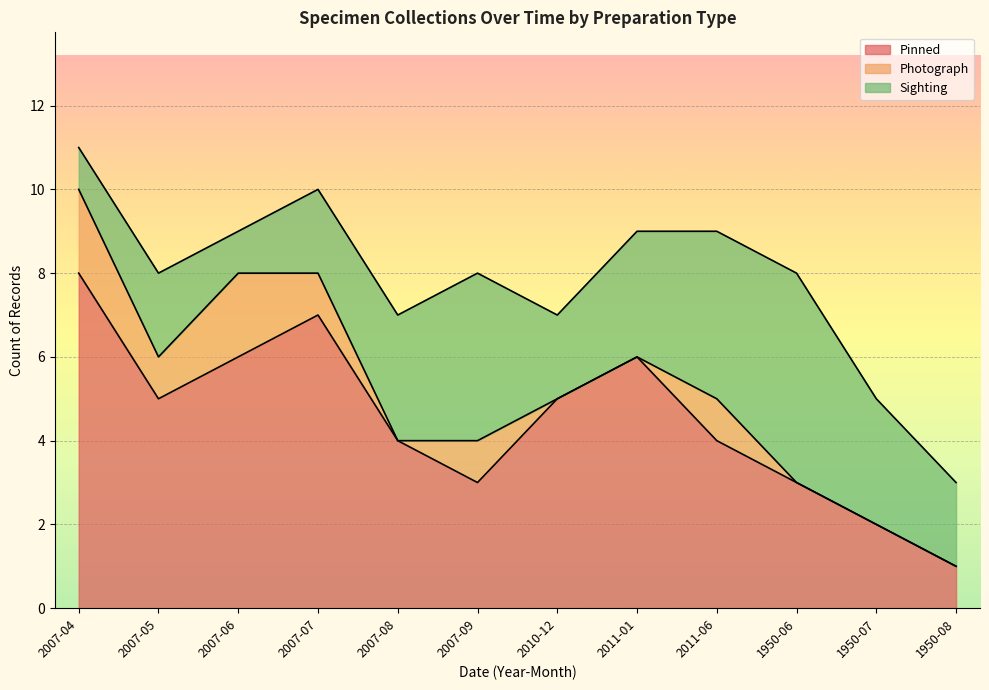

At which label does Sighting first exceed 3?

2007-09